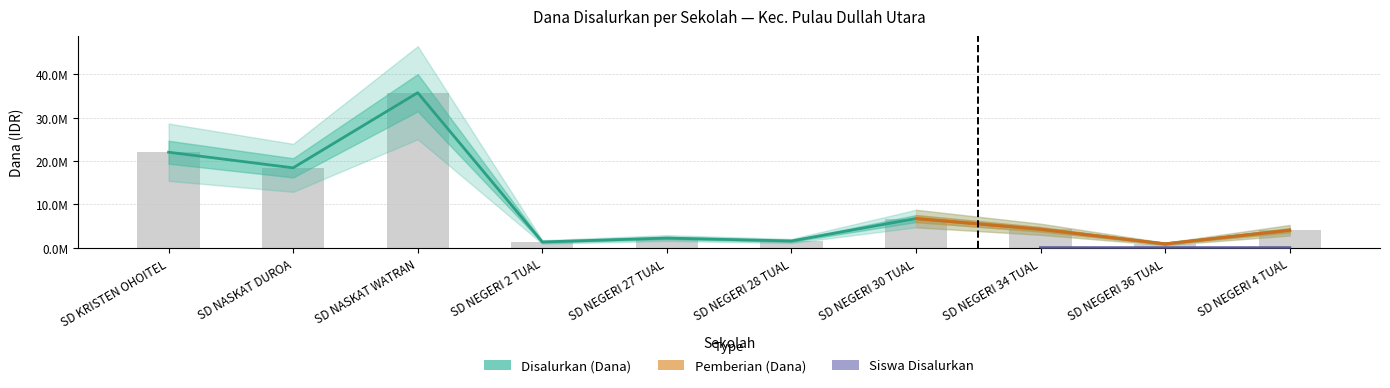

The Disalurkan (Dana) series shows 6750000 at SD NEGERI 30 TUAL. True or false?

True